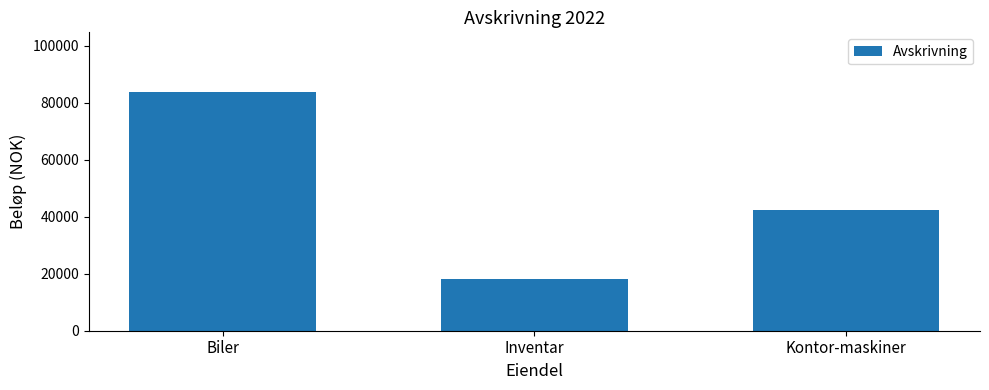

List the labels in order of value, smallest first.

Inventar, Kontor-maskiner, Biler